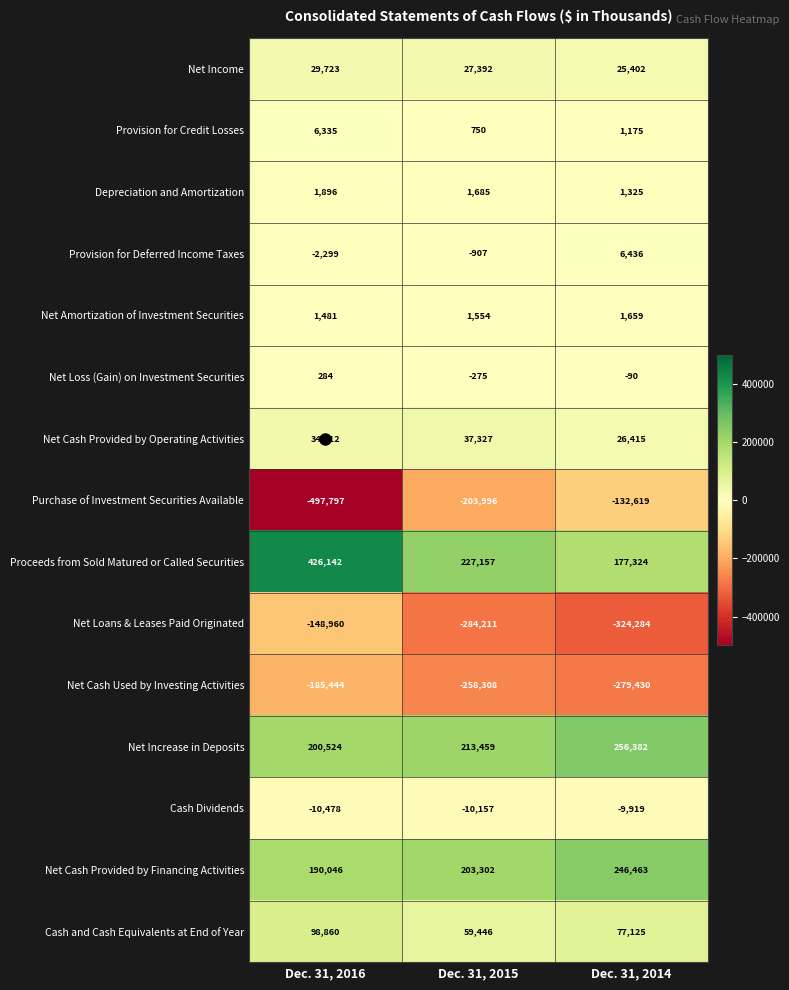

Between Dec. 31, 2016 and Dec. 31, 2015, which series saw the biggest shift?

Purchase of Investment Securities Available